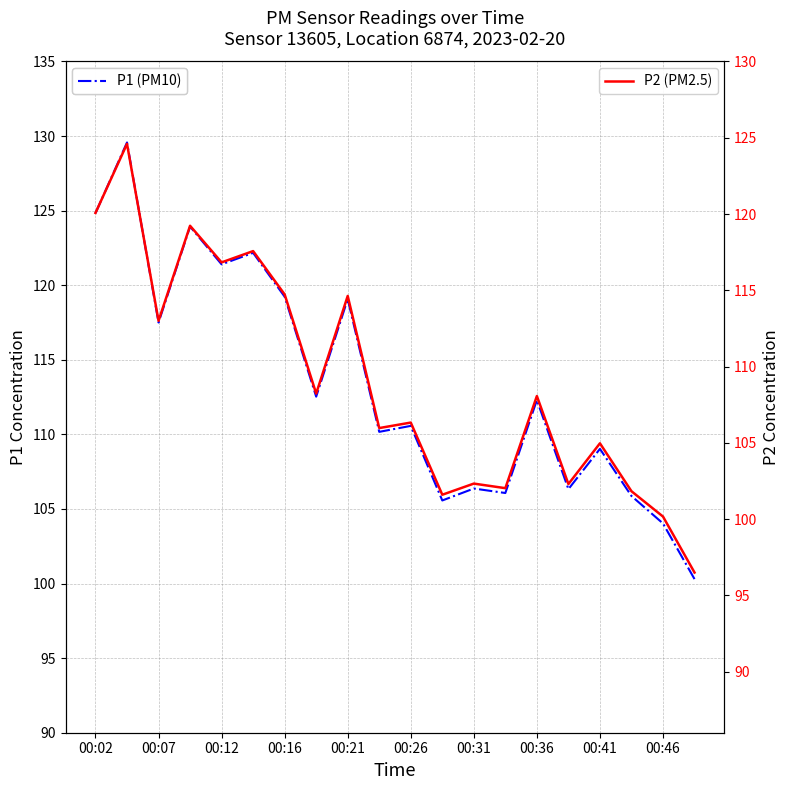

What is the value of the P2 (PM2.5) point at the 3rd from the left?

113.0